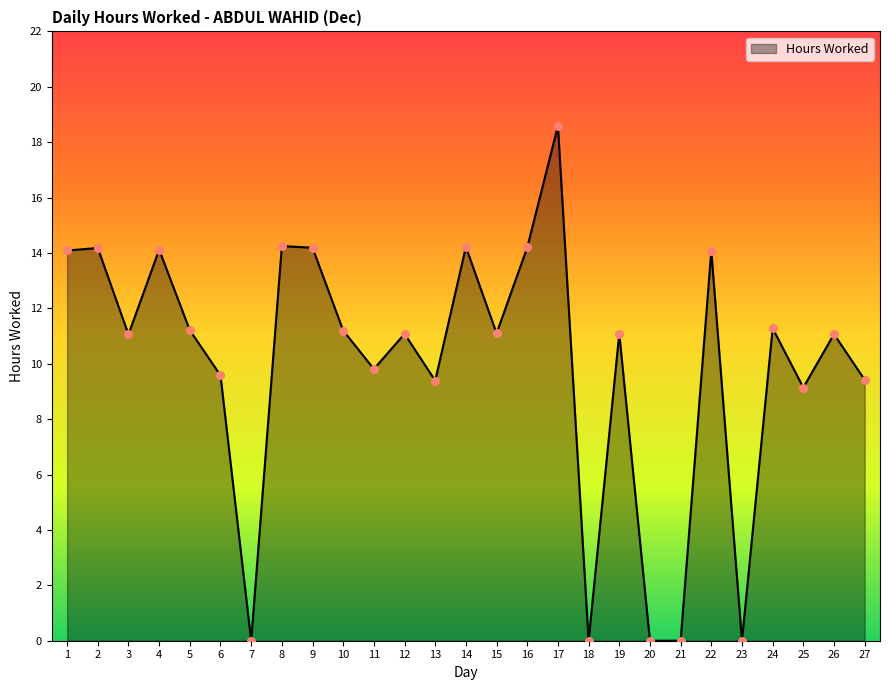

Which has a higher value, 21 or 22?

22